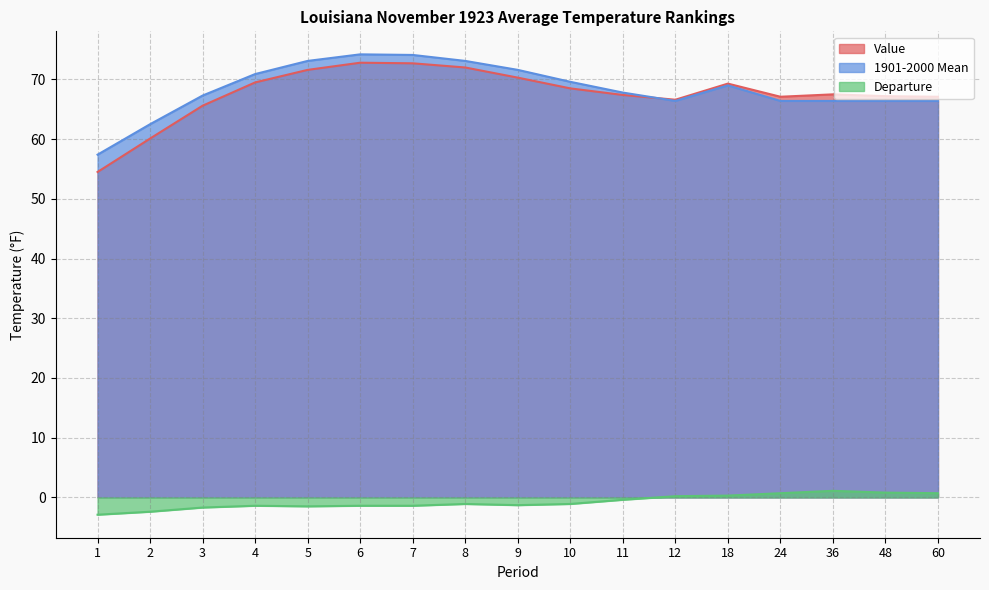

What is the difference between the second highest and second lowest values in the Departure series?

3.2